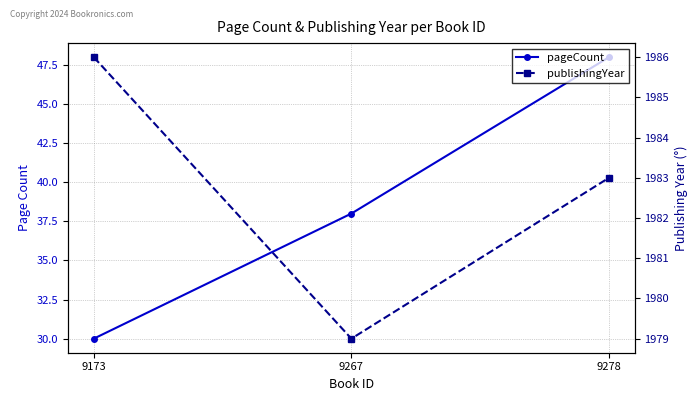

What is the value of the pageCount point at the 2nd from the left?

38